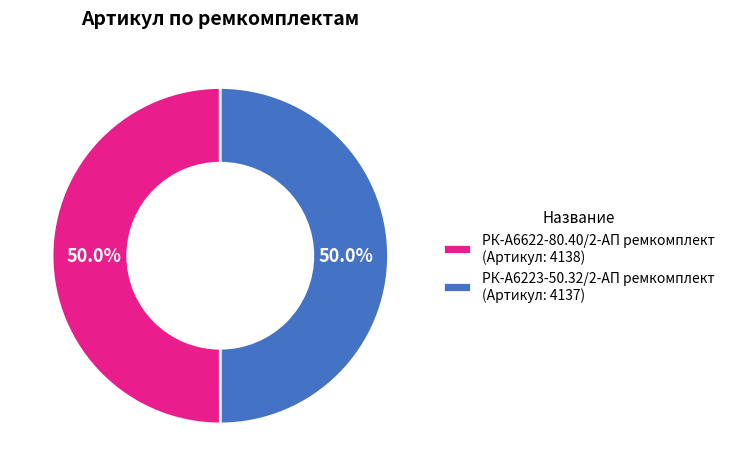

The РК-А6223-50.32/2-АП ремкомплект slice represents 61% of the pie. True or false?

False